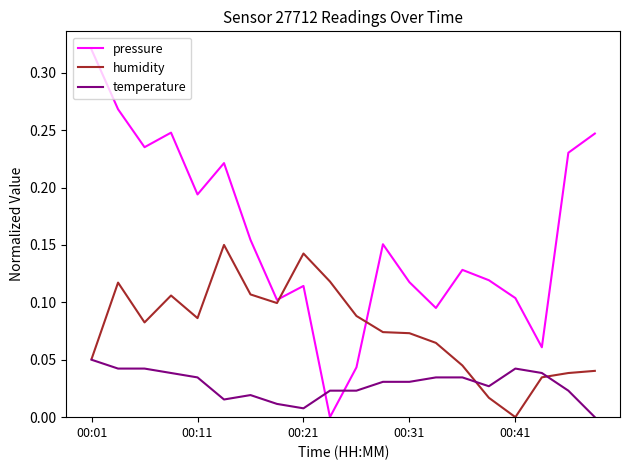

Which series ends up on top after the final intersection of pressure and temperature?

pressure